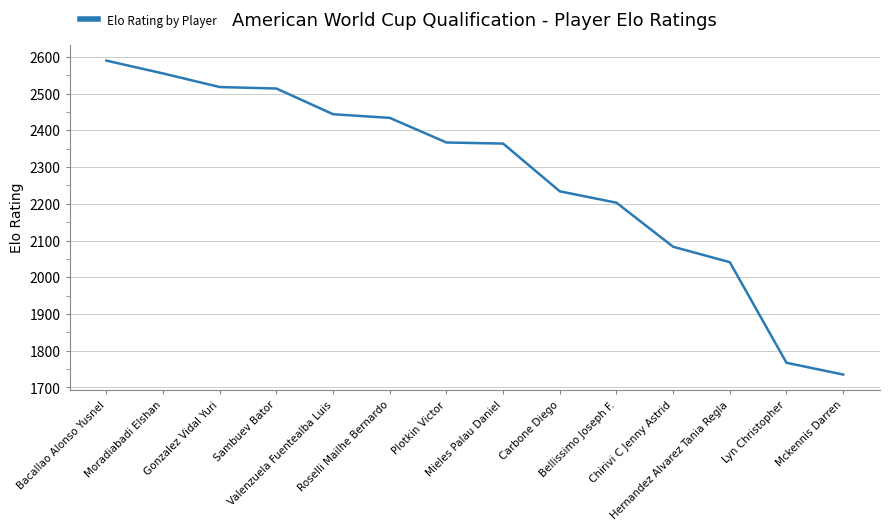

Which category has the lowest value across all series?

Mckennis Darren